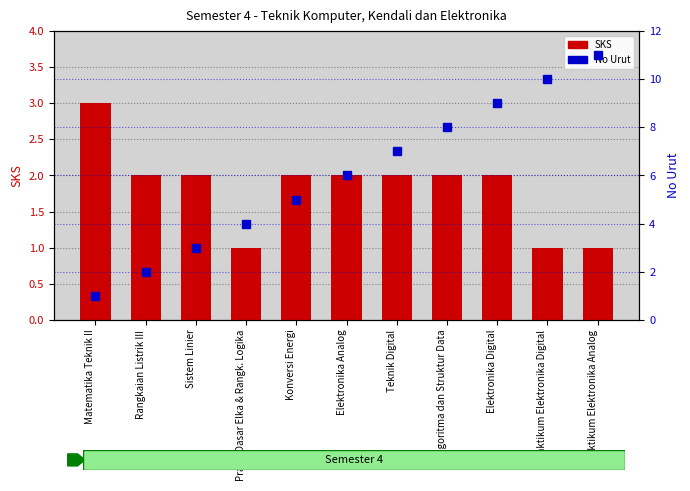

Is the value of No Urut at Teknik Digital greater than the value of SKS at Konversi Energi?

Yes